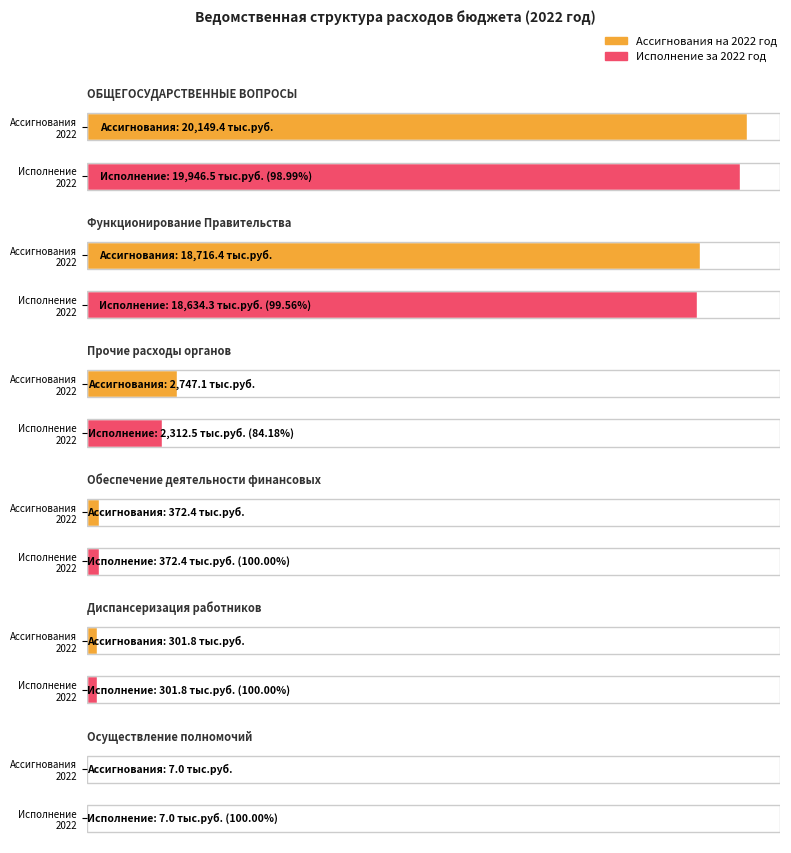

Which series changed the most between Функционирование Правительства and Диспансеризация работников?

Ассигнования на 2022 год